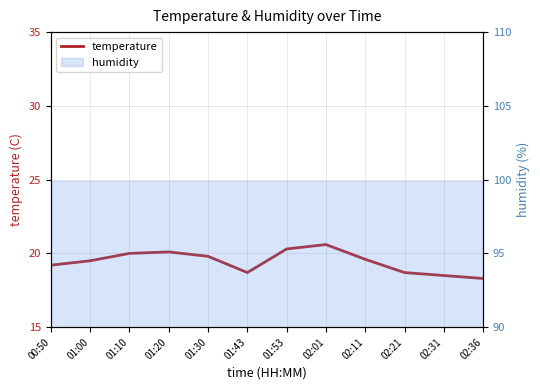

What is the sum of all values?

233.3